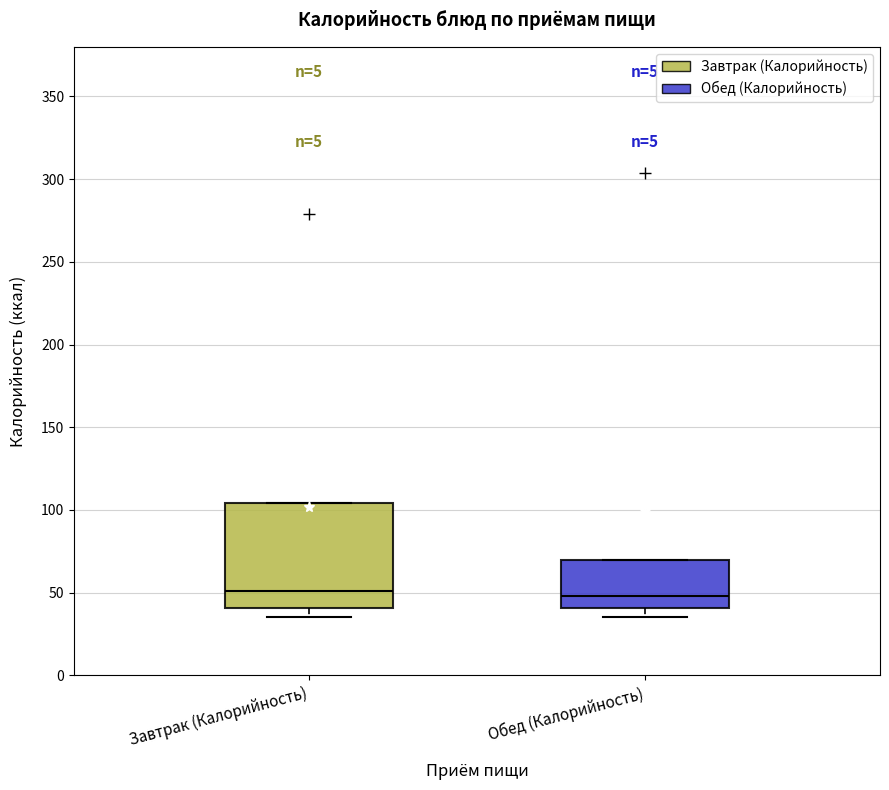

Reading left to right, transcribe this box plot: for each box, give where its median line is, the range the box spans, and where its two whiskers end, as read against the y-axis. The values are not printed on the chart, so give them approximately, as read against the axis.

Завтрак (Калорийность): median 50, box 40 to 105, whiskers 35 to 105
Обед (Калорийность): median 50, box 40 to 70, whiskers 35 to 70